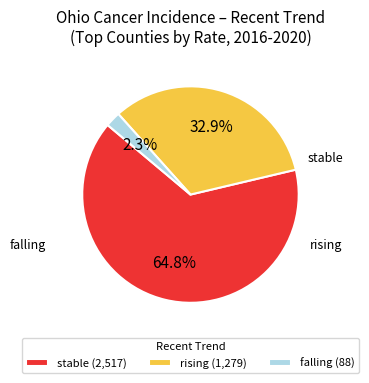

Which slice is the smallest?

falling (88)